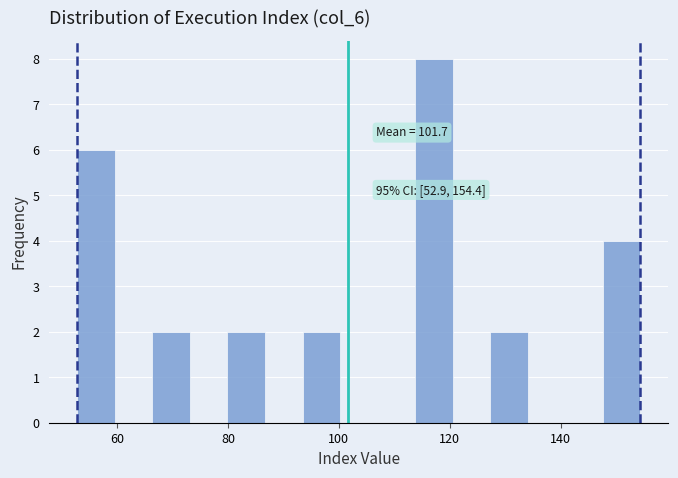

Around what value on the x-axis is the tallest bar? Give the approximate position of its centre, as read against the axis.

118